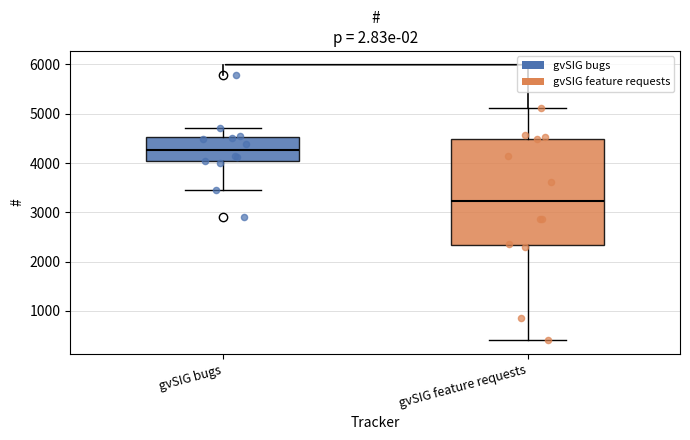

Where does the upper whisker of the box for gvSIG feature requests end on the y-axis? The values are not printed on the chart, so give them approximately, as read against the axis.

5100